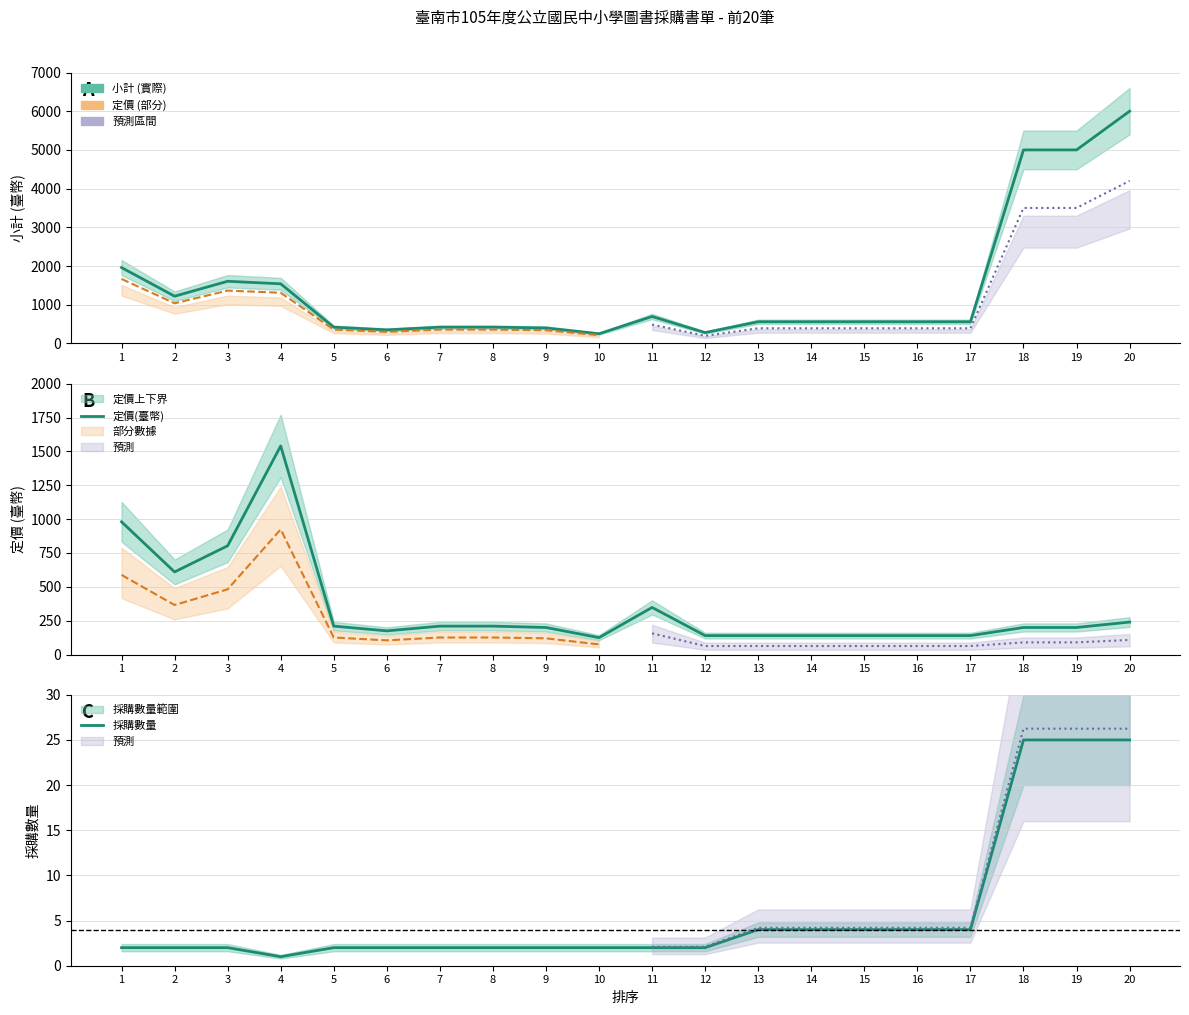

Between 19 and 15, which is larger?

19